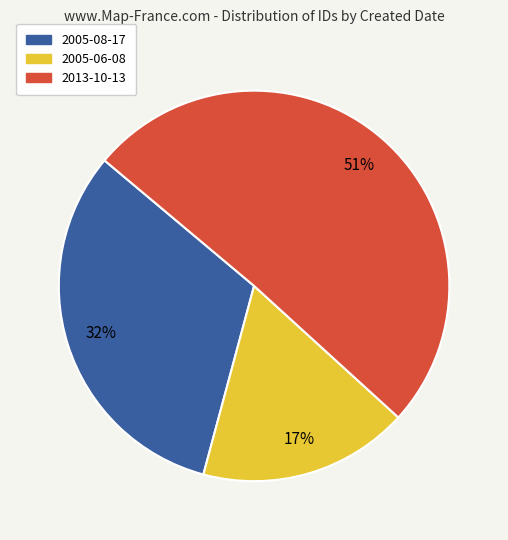

To the nearest percent, what is the average slice percentage?

33%